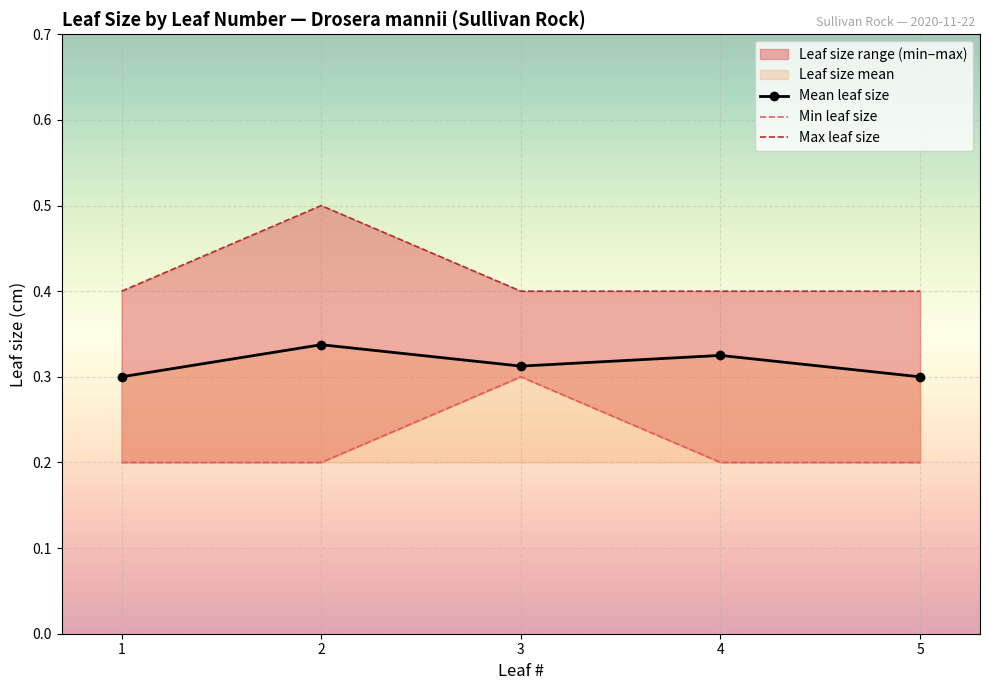

At which category does Mean leaf size reach its first local peak?

2